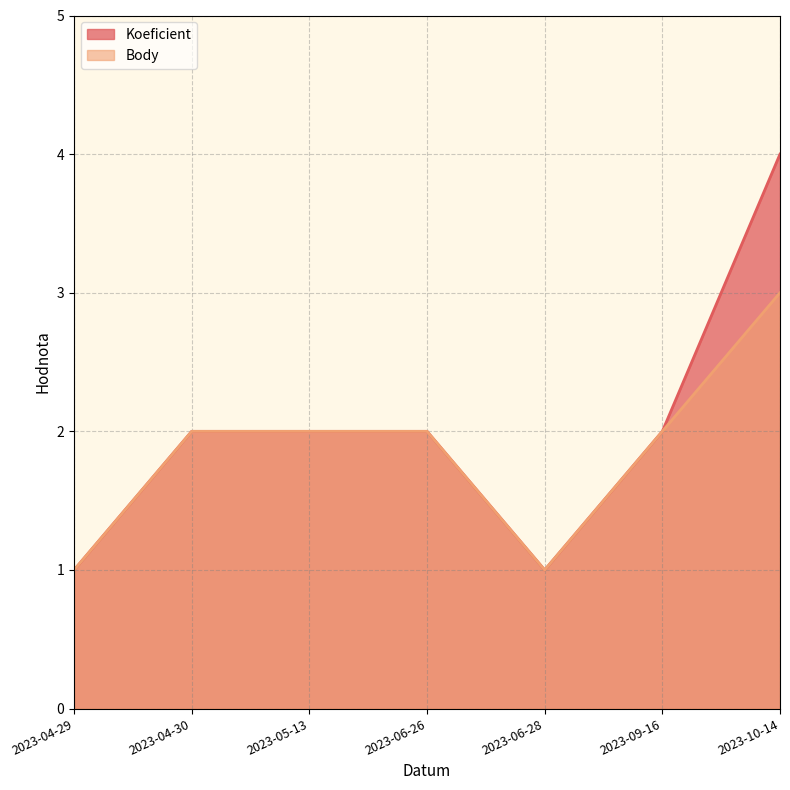

What is the highest value of the Body series?

3